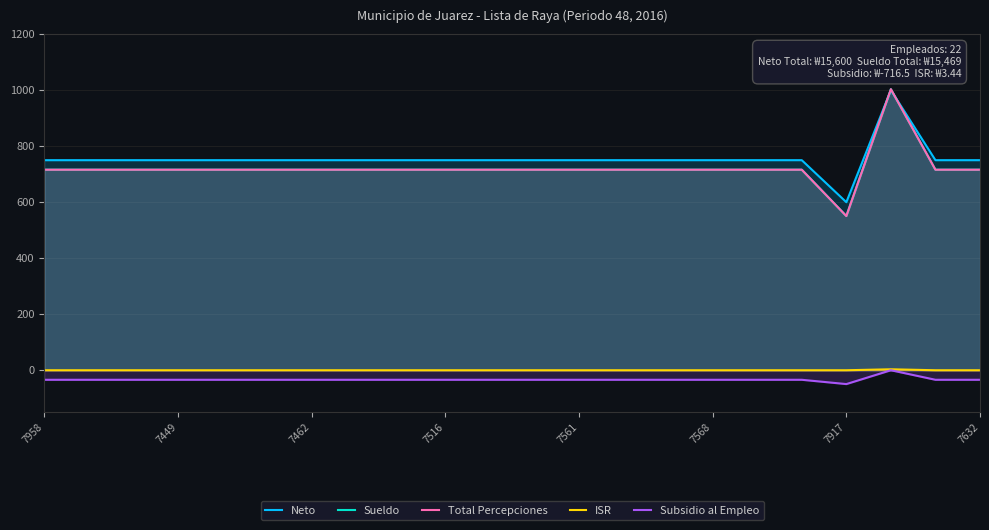

At which label is Total Percepciones closest to 777?

7958